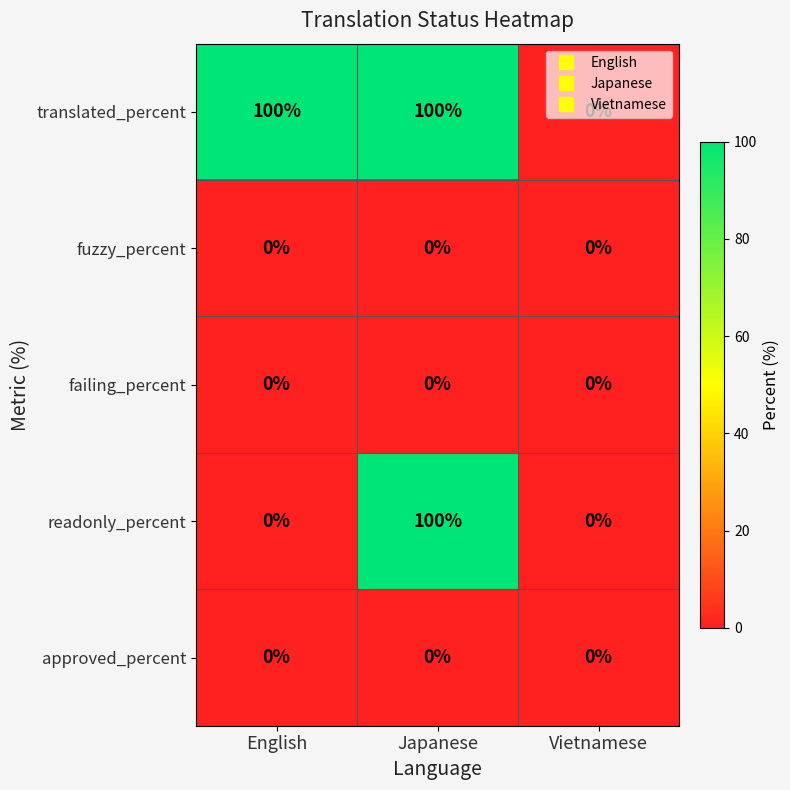

What is the spread (max minus min) of values at English?

100